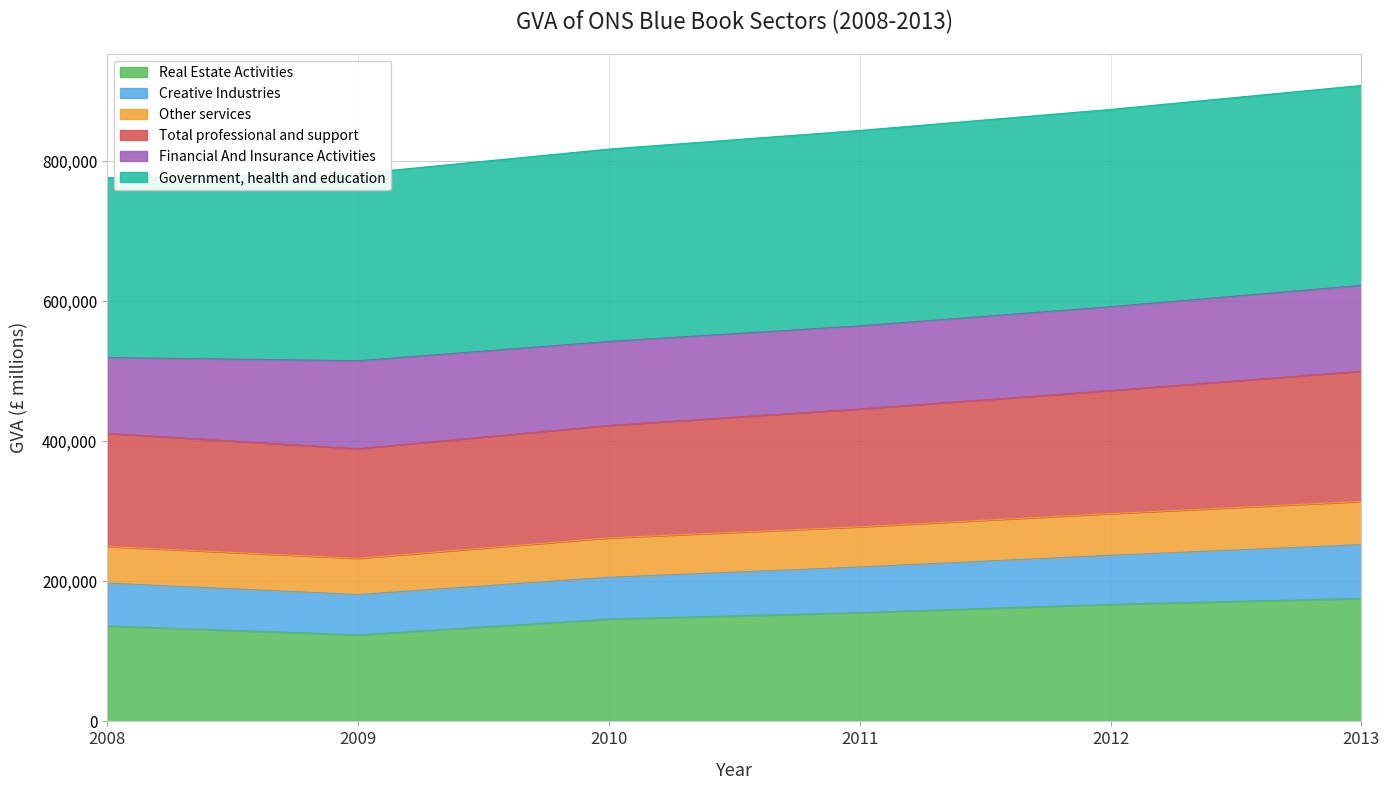

At which category does Real Estate Activities reach its first local valley?

2009